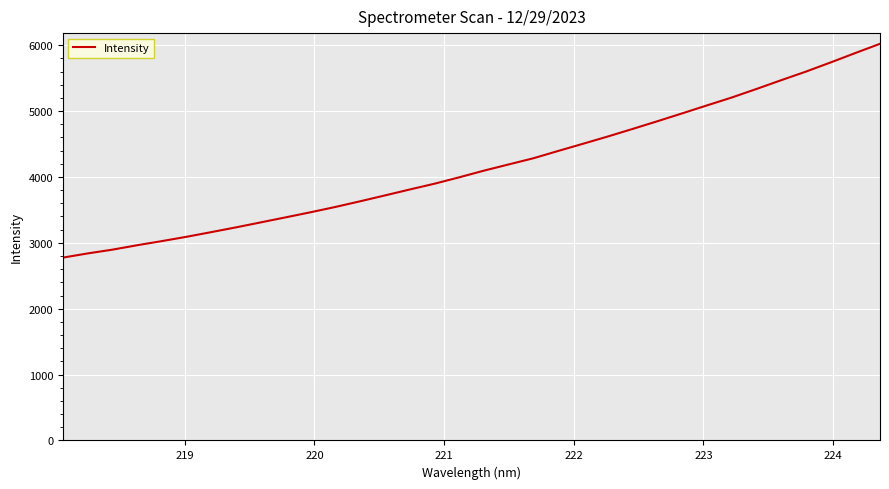

What is the maximum value shown in the chart?

6021.4